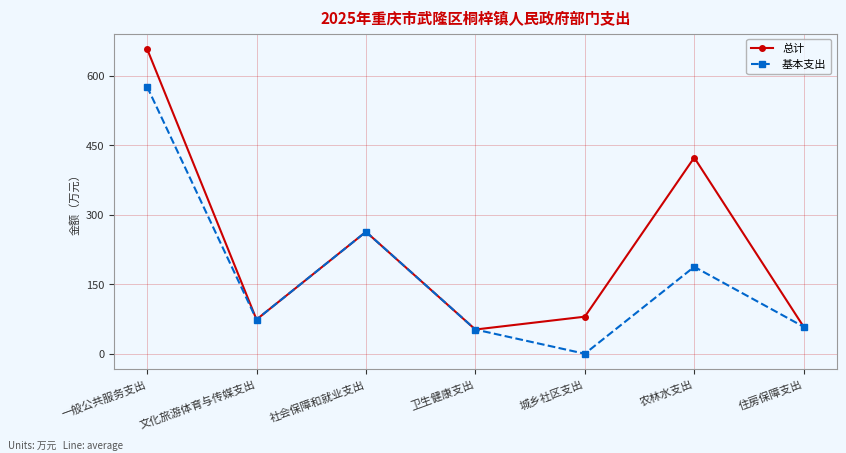

True or false: 基本支出 has more than 0 points higher than both neighbors.

True